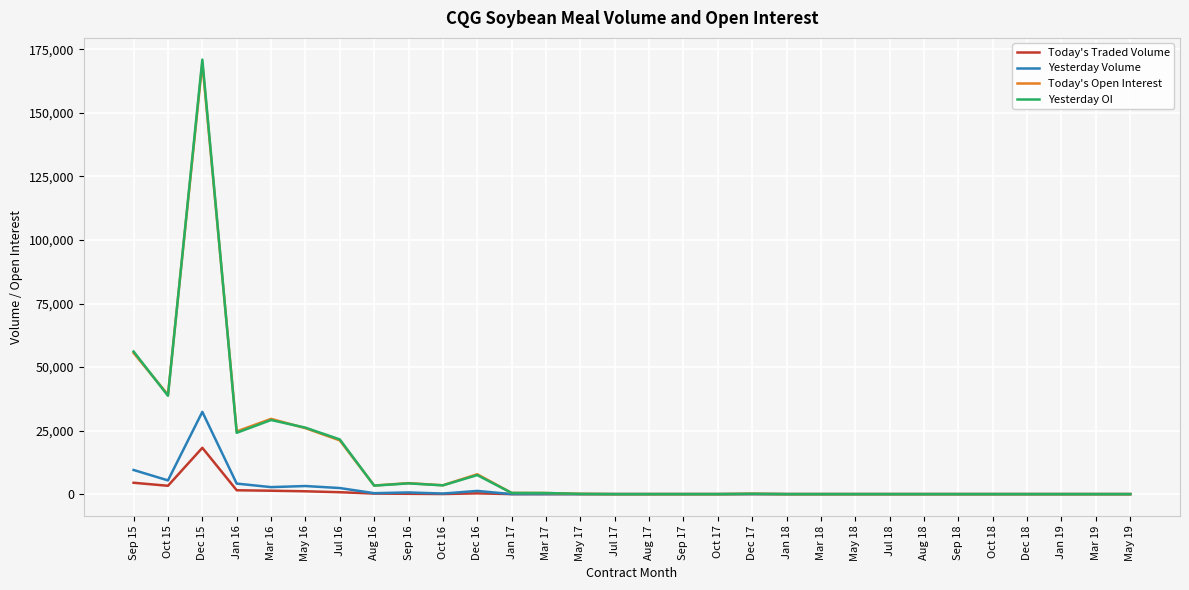

What is the highest value of the Yesterday OI series?

170994